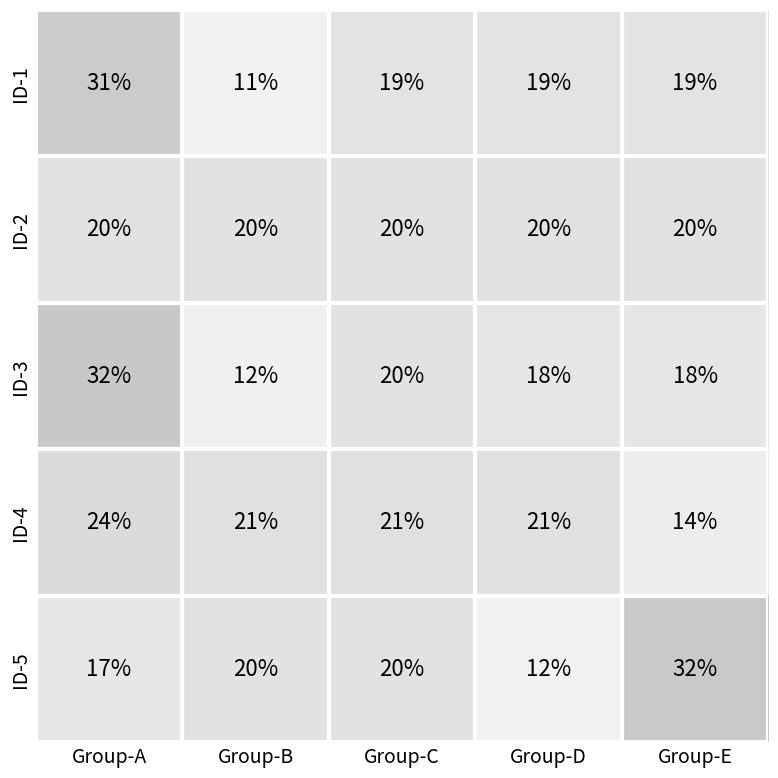

Between Group-C and Group-D, which series saw the biggest shift?

ID-5